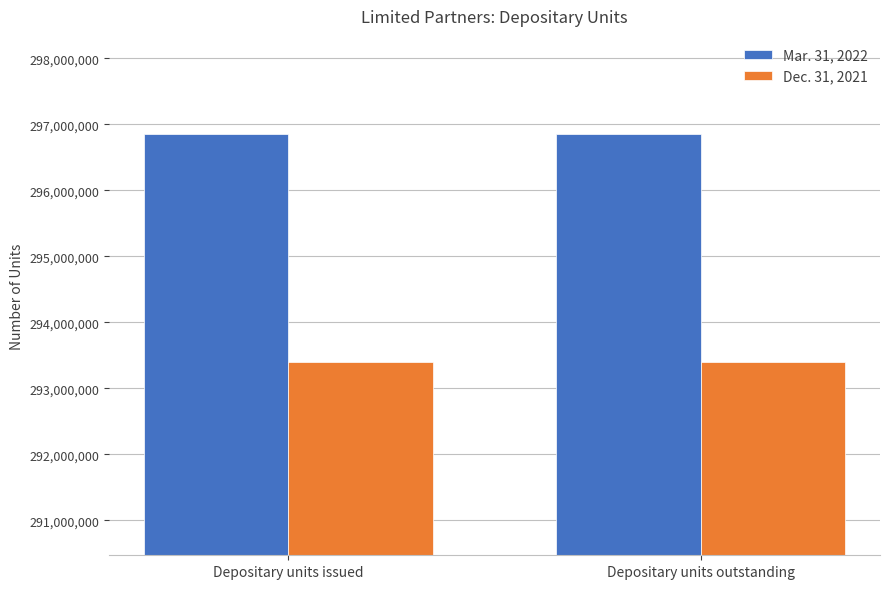

Rank the series by their maximum value, from lowest to highest.

Dec. 31, 2021, Mar. 31, 2022